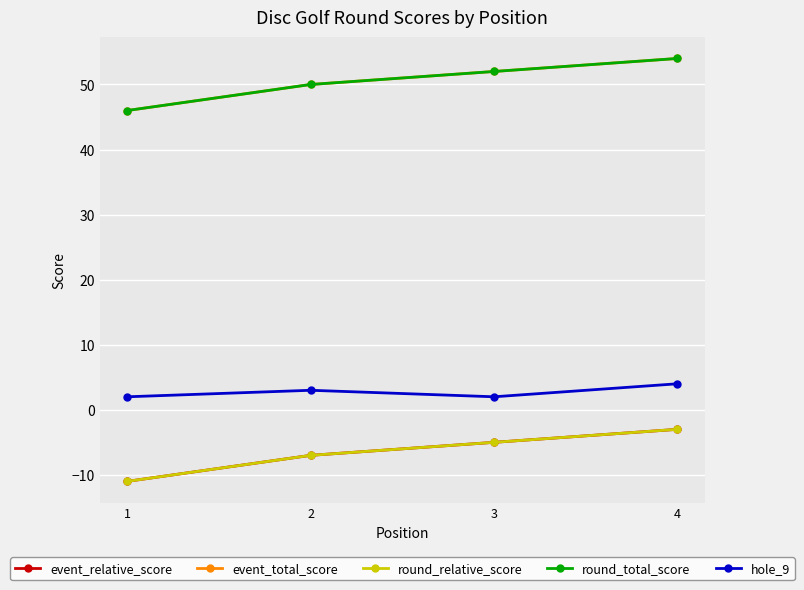

Is this an area chart (filled region under the line)?

No